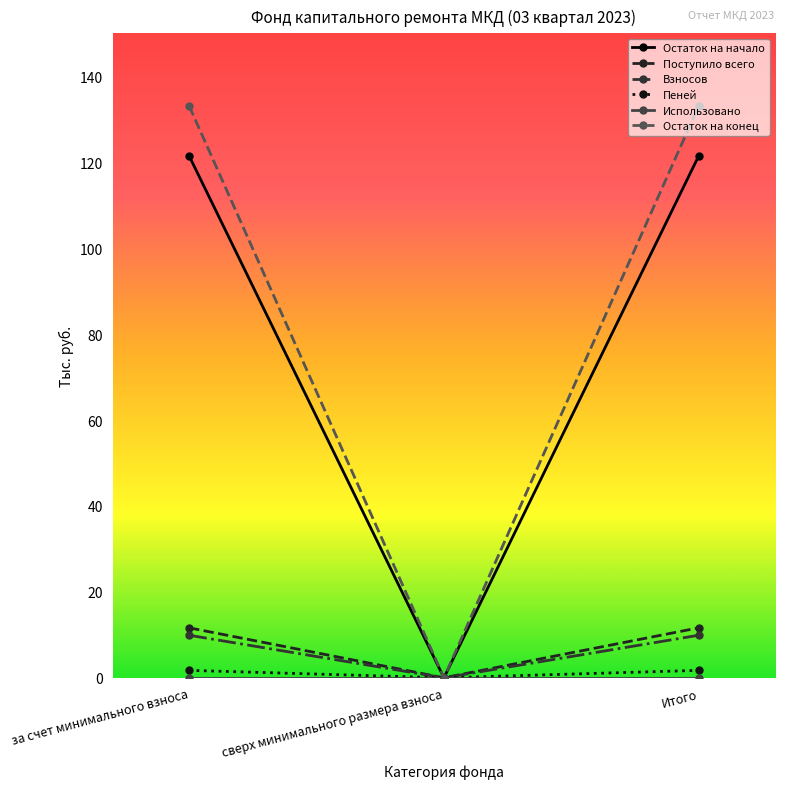

Which series has the largest total across all categories?

Остаток на конец